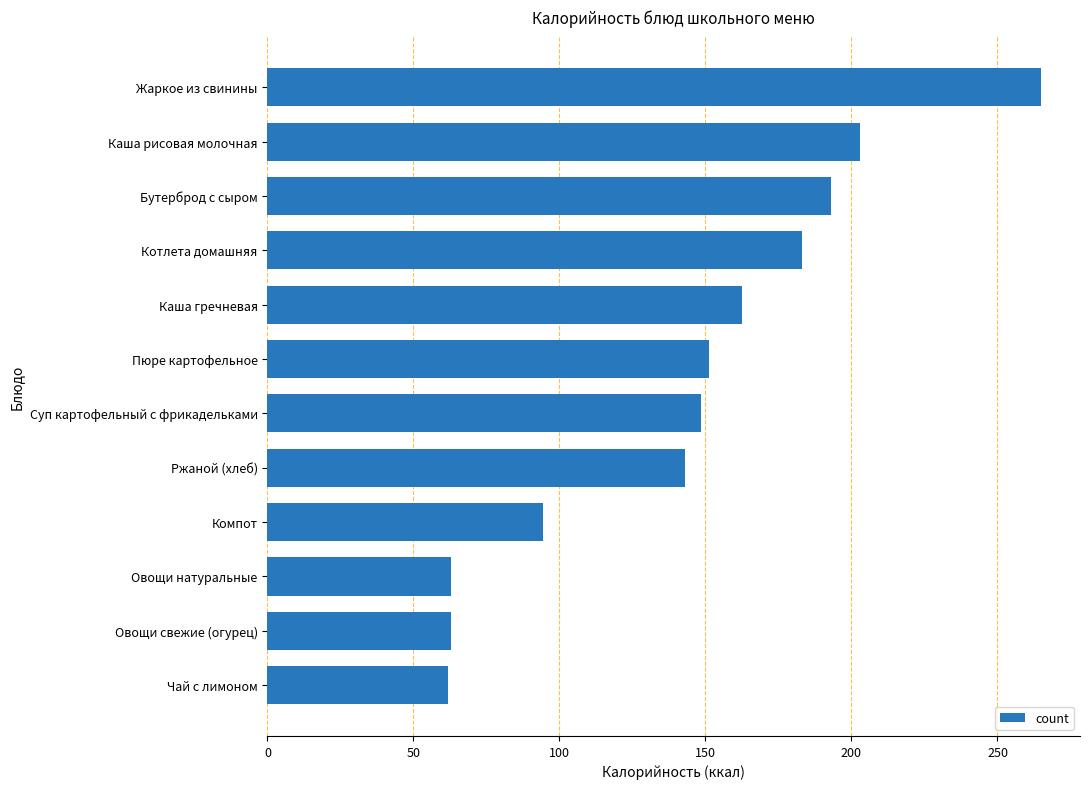

What is the sum of all values?

1731.6